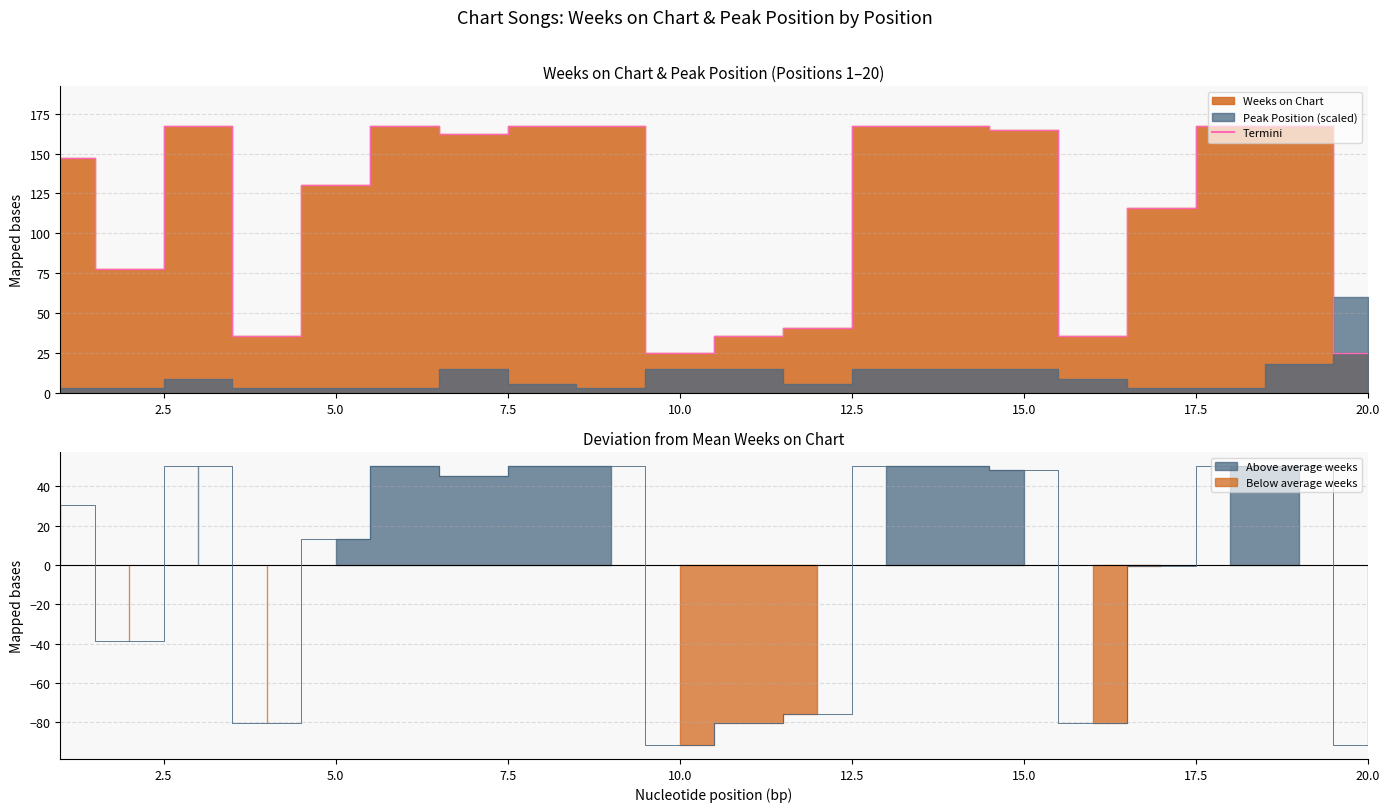

What is the value of the 14th point from the left?

167